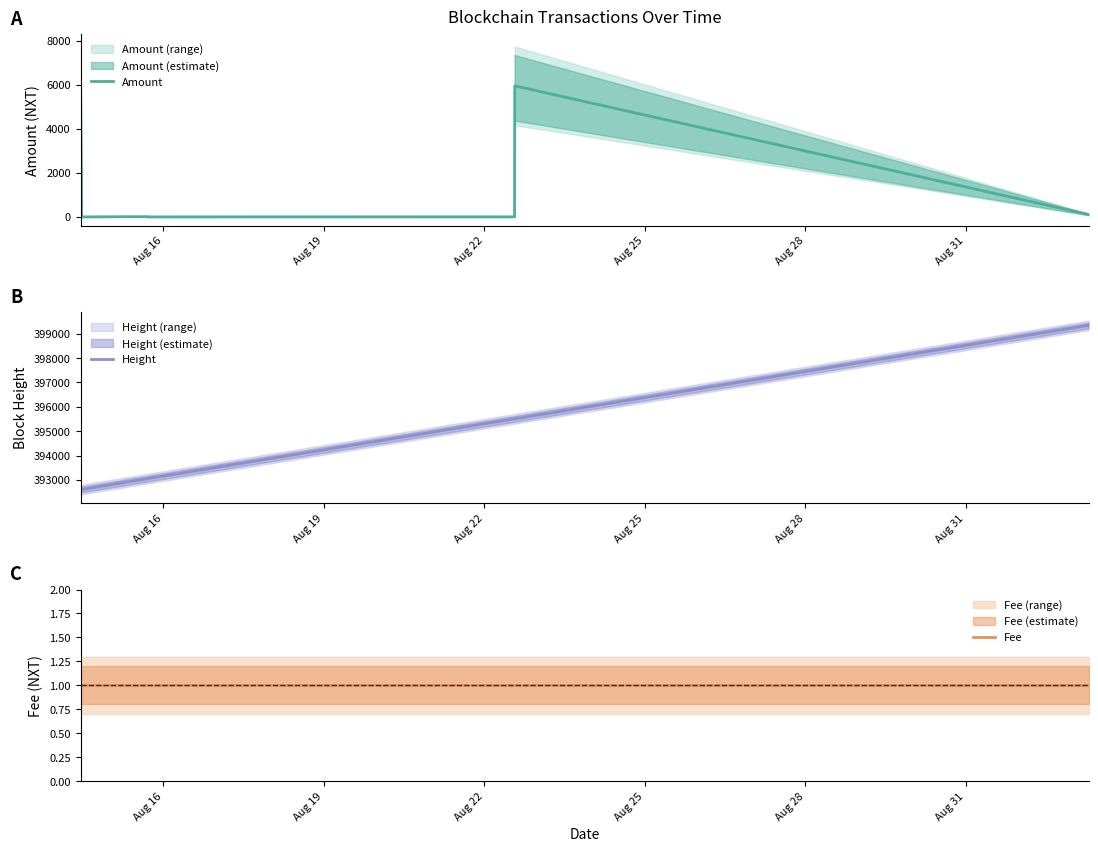

Reading right to left, what are all the values shown in this chart?

Amount: 110.4	5956.0	3.0	1.0	0.0	10.0	10.0	0.0	6087.4
Height: 399342.0	395507.0	395506.0	393051.0	393051.0	393046.0	392907.0	392605.0	392593.0
Fee: 1.0	1.0	1.0	1.0	1.0	1.0	1.0	1.0	1.0